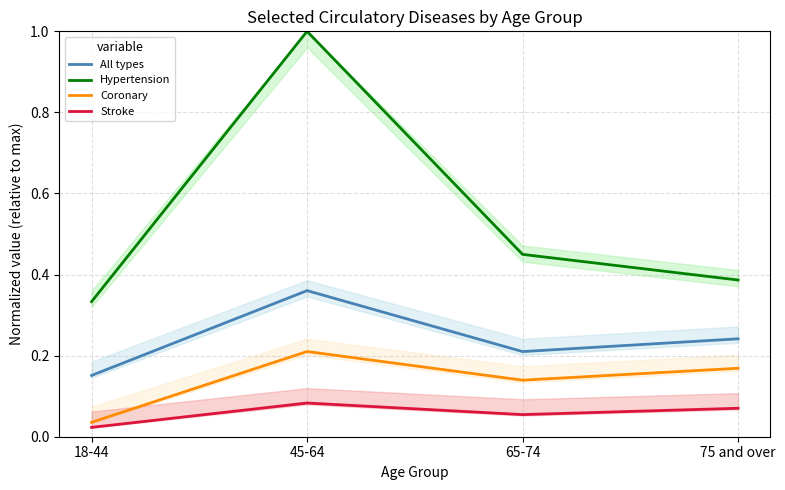

At which label does Coronary reach its peak?

45-64